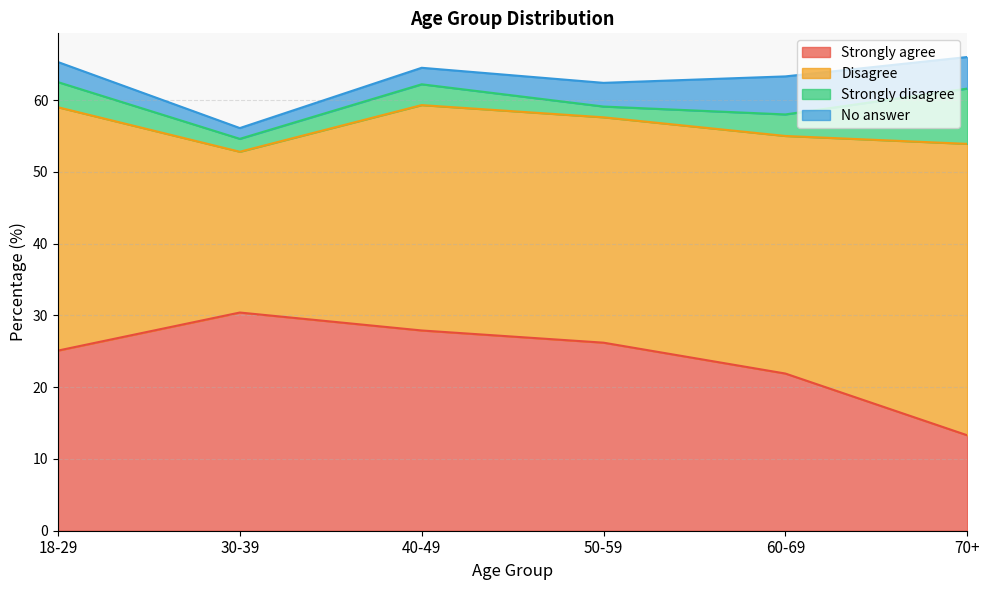

Does the chart display data point markers on the line(s)?

No